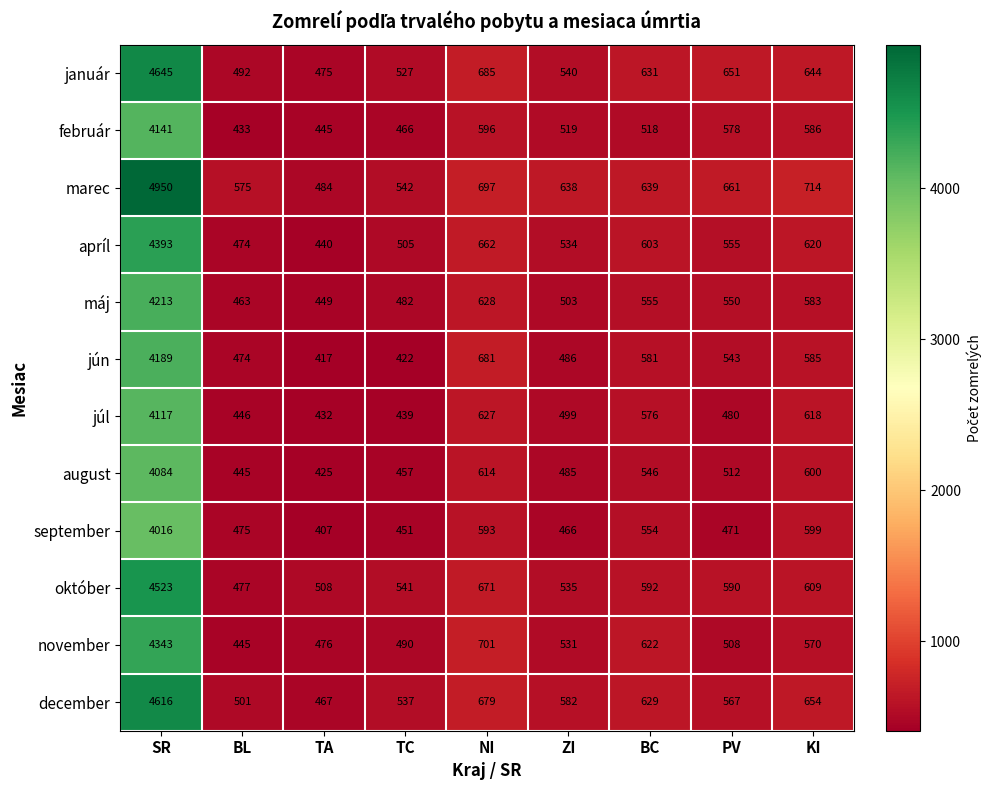

Which series has the largest total across all categories?

marec